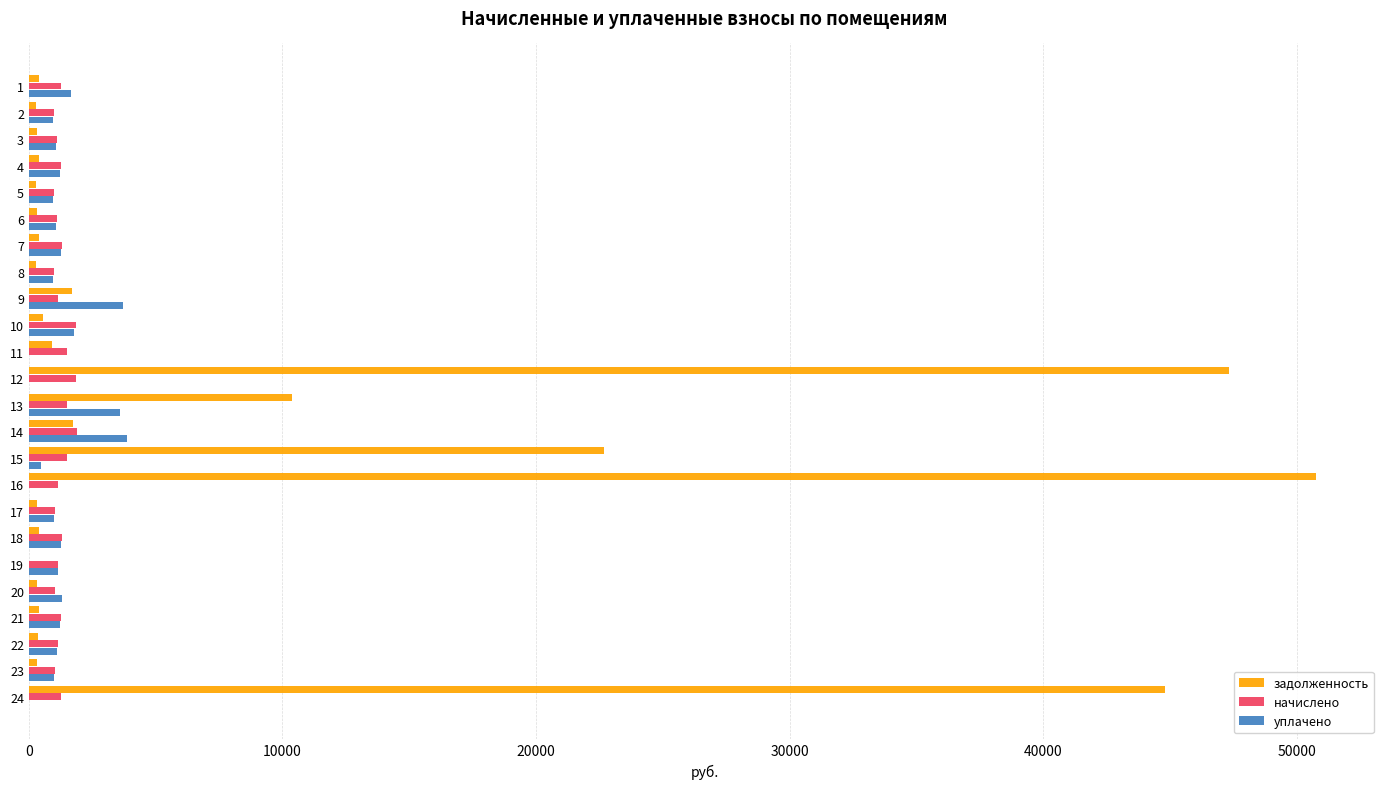

Between 14 and 16, which series saw the biggest shift?

задолженность